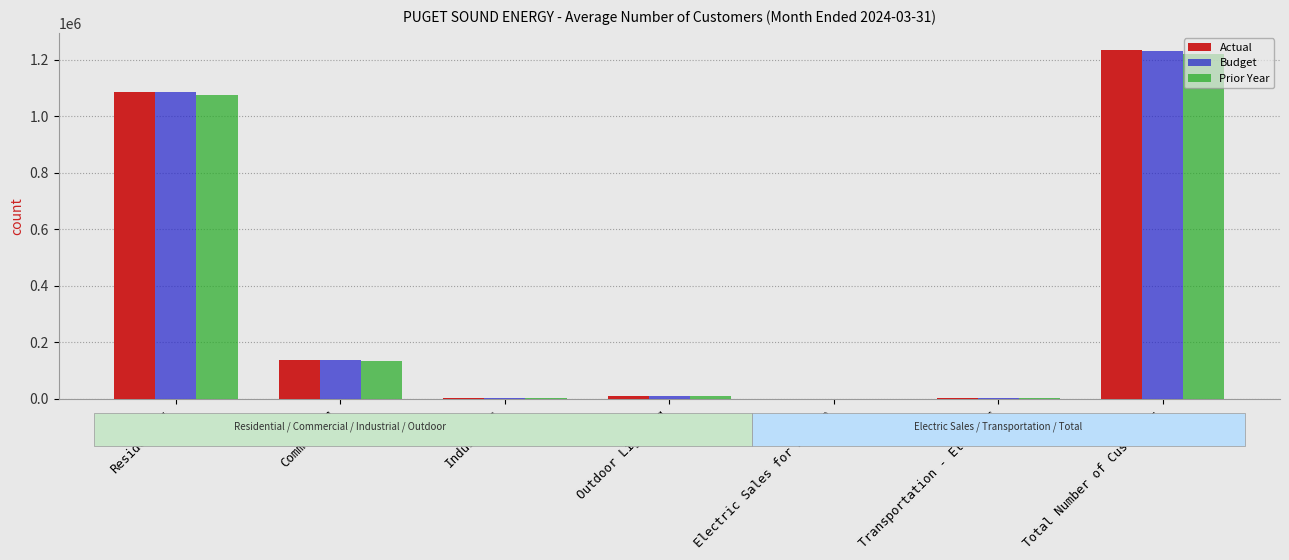

What is the sum of the Budget values at Electric Sales for Resale and Industrial?

3189